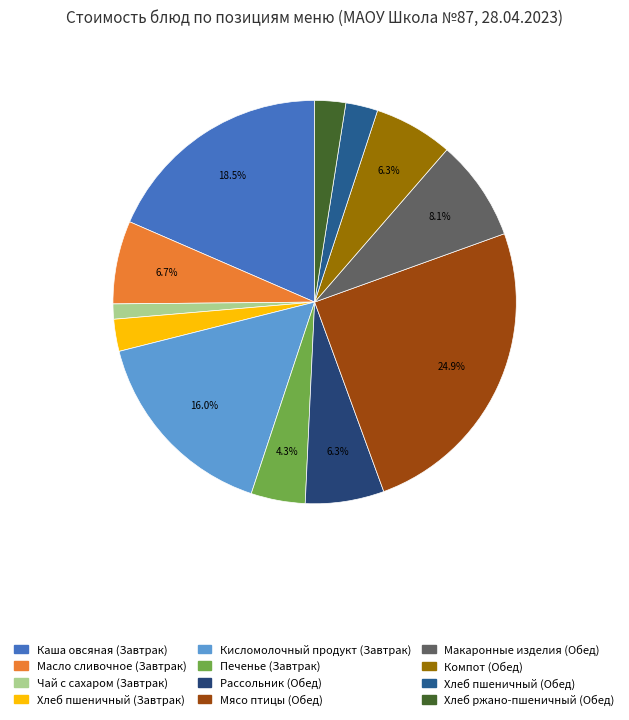

How many segments does this pie chart have?

12